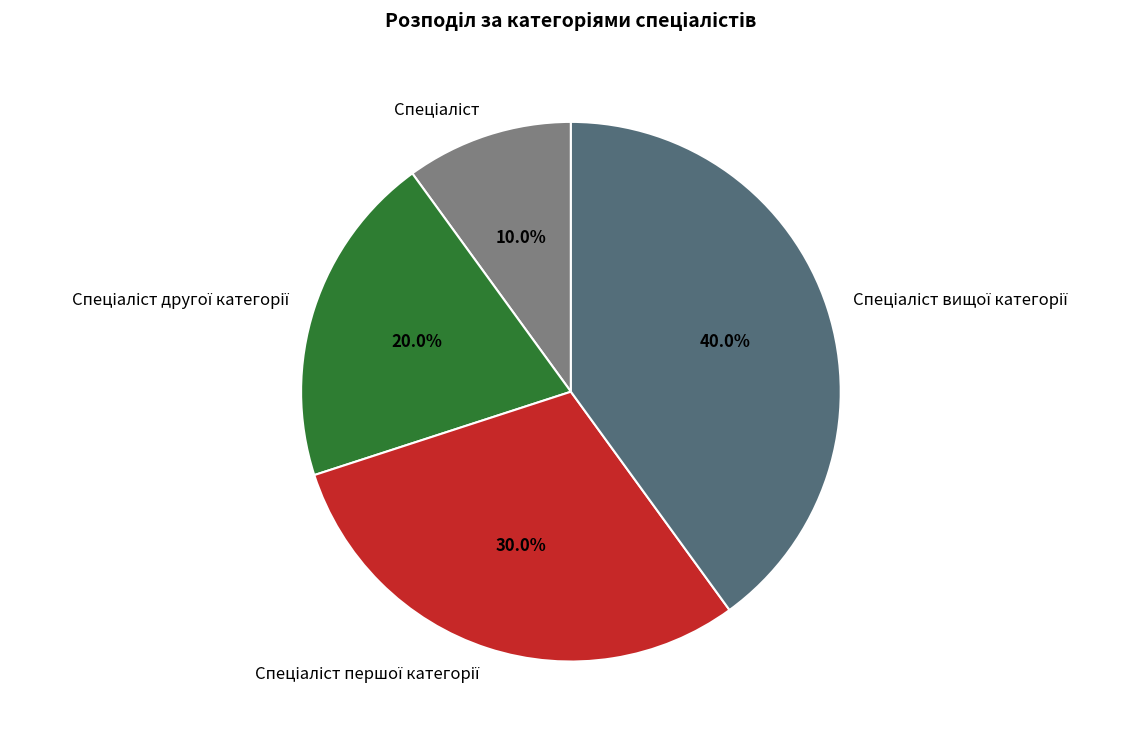

Is there a majority slice in this chart?

No